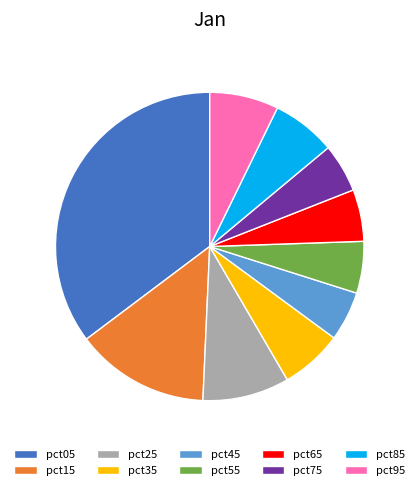

Between pct15 and pct85, which is larger?

pct15